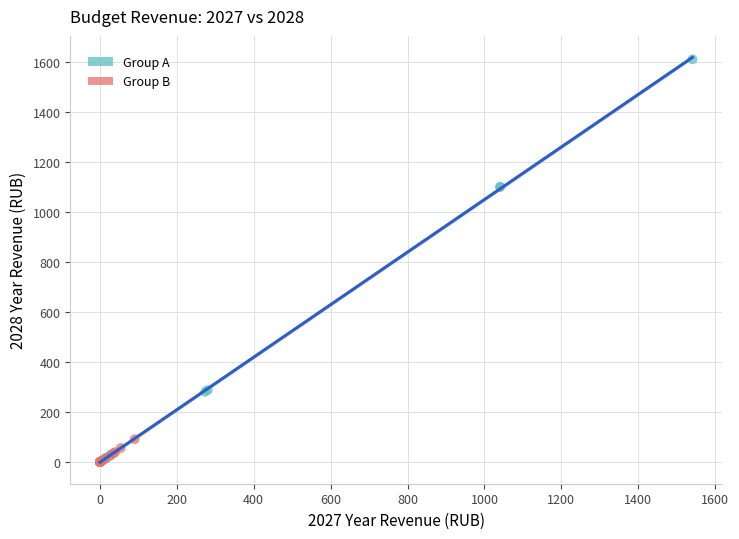

Which series has the widest spread of Y values?

Group A